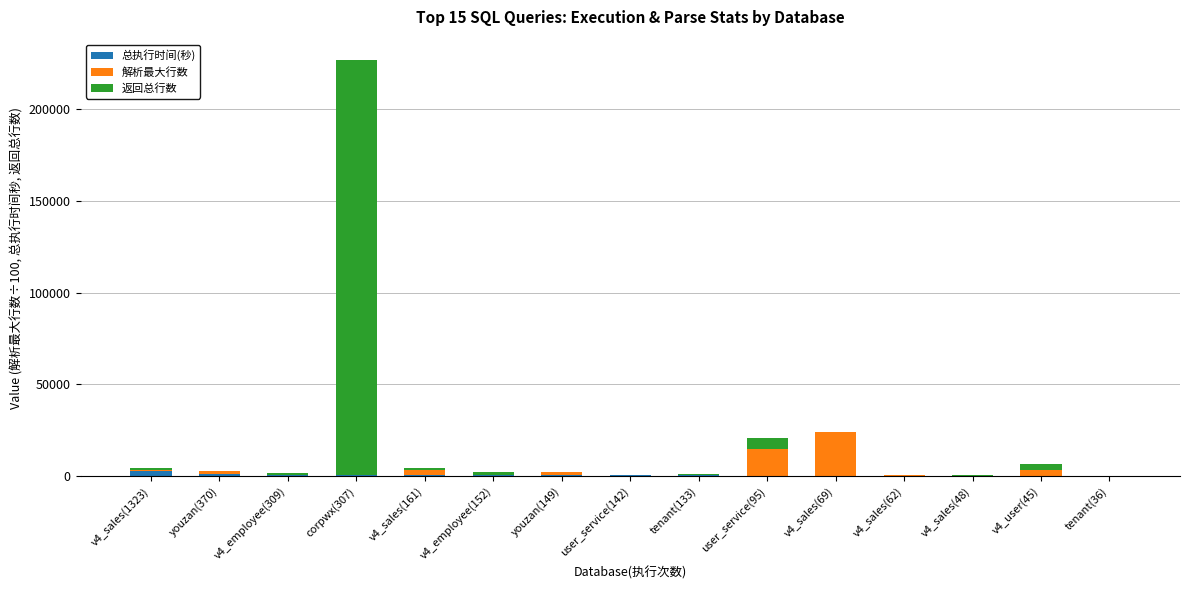

What is the sum of the 解析最大行数 values at v4_employee(152) and v4_sales(69)?

24090.4